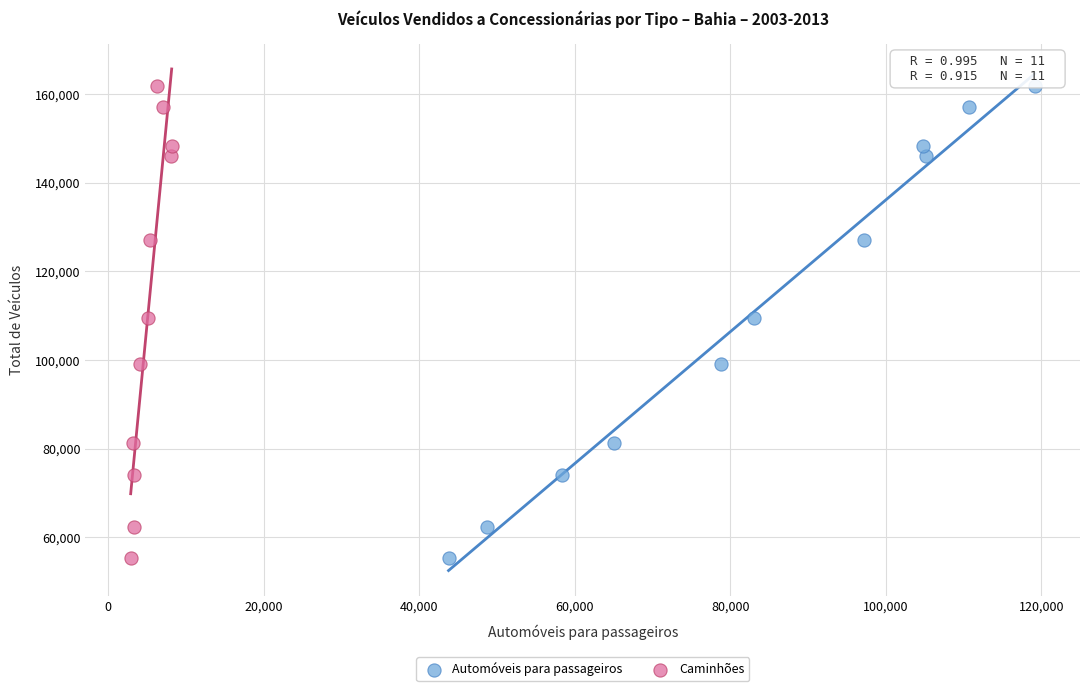

What are all the series names shown in the legend?

Automóveis para passageiros, Caminhões